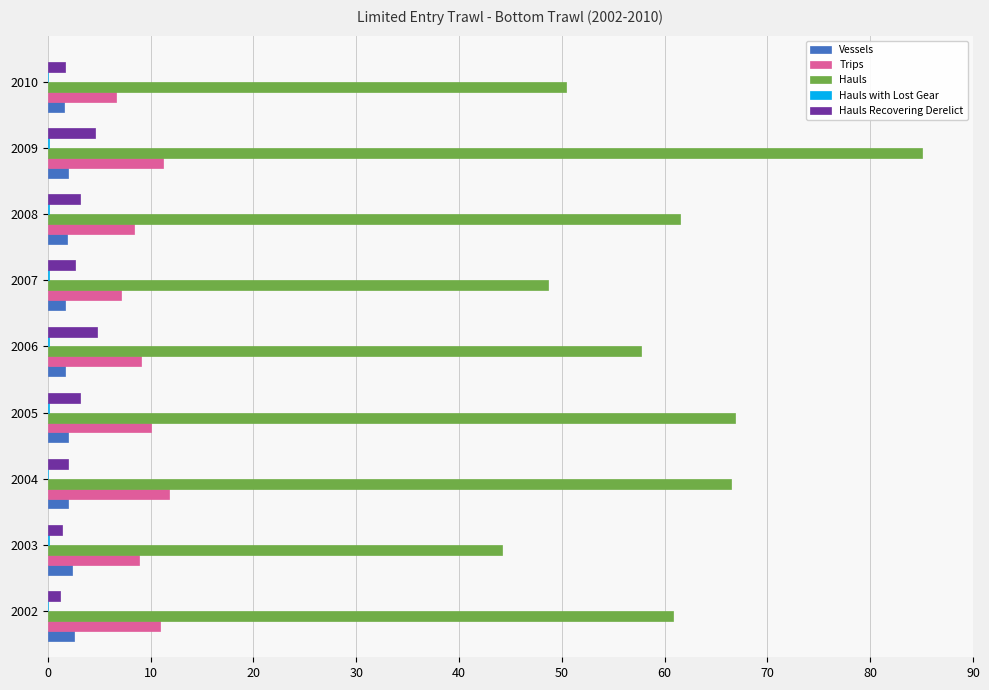

Is it true that Vessels equals 2.4 at 2003?

True